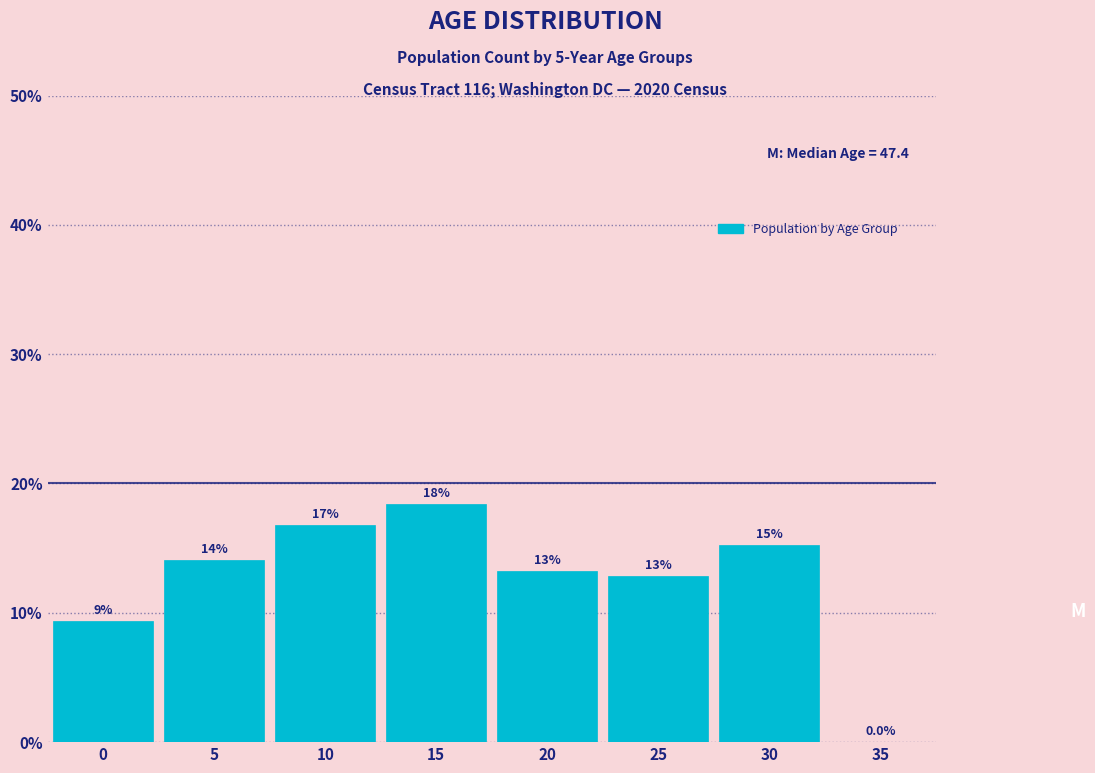

Are the bars horizontal?

No